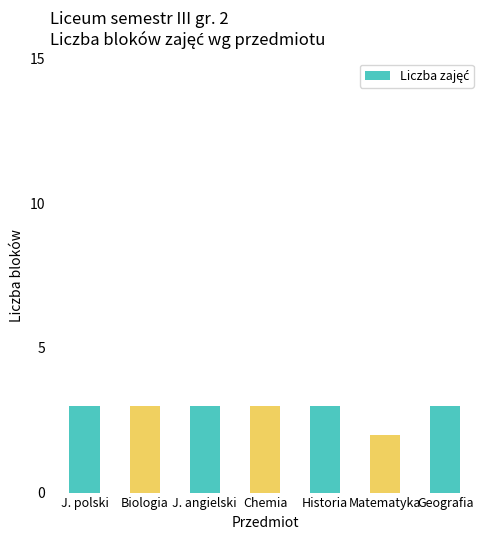

What is the greatest value displayed?

3